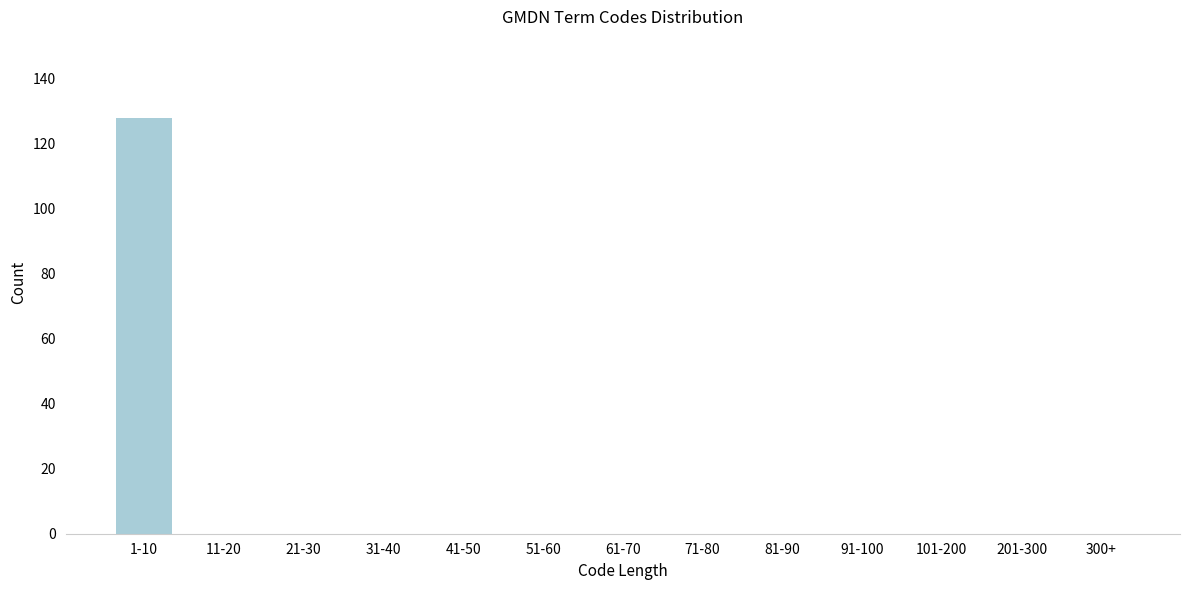

Reading left to right, extract all data points from this chart.

1-10=128	11-20=0	21-30=0	31-40=0	41-50=0	51-60=0	61-70=0	71-80=0	81-90=0	91-100=0	101-200=0	201-300=0	300+=0